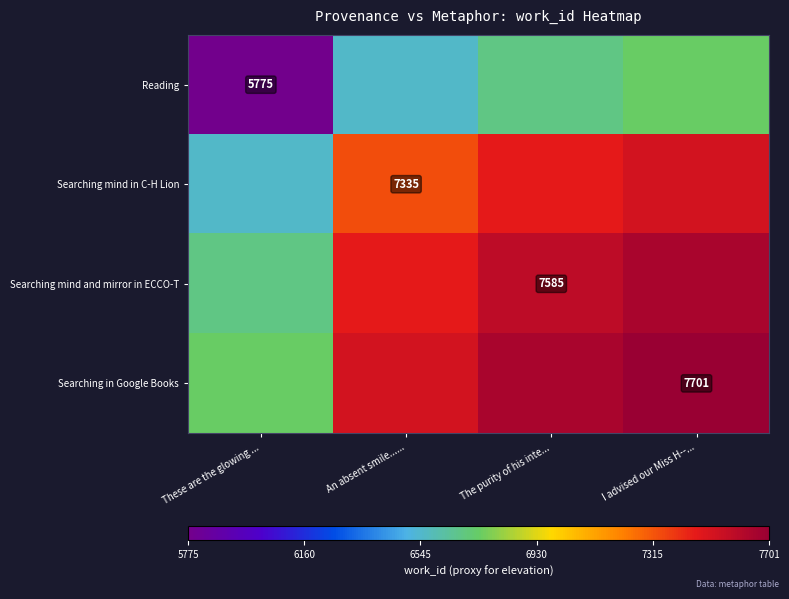

The Searching in Google Books series shows 10081 at I advised our Miss H--.... True or false?

False